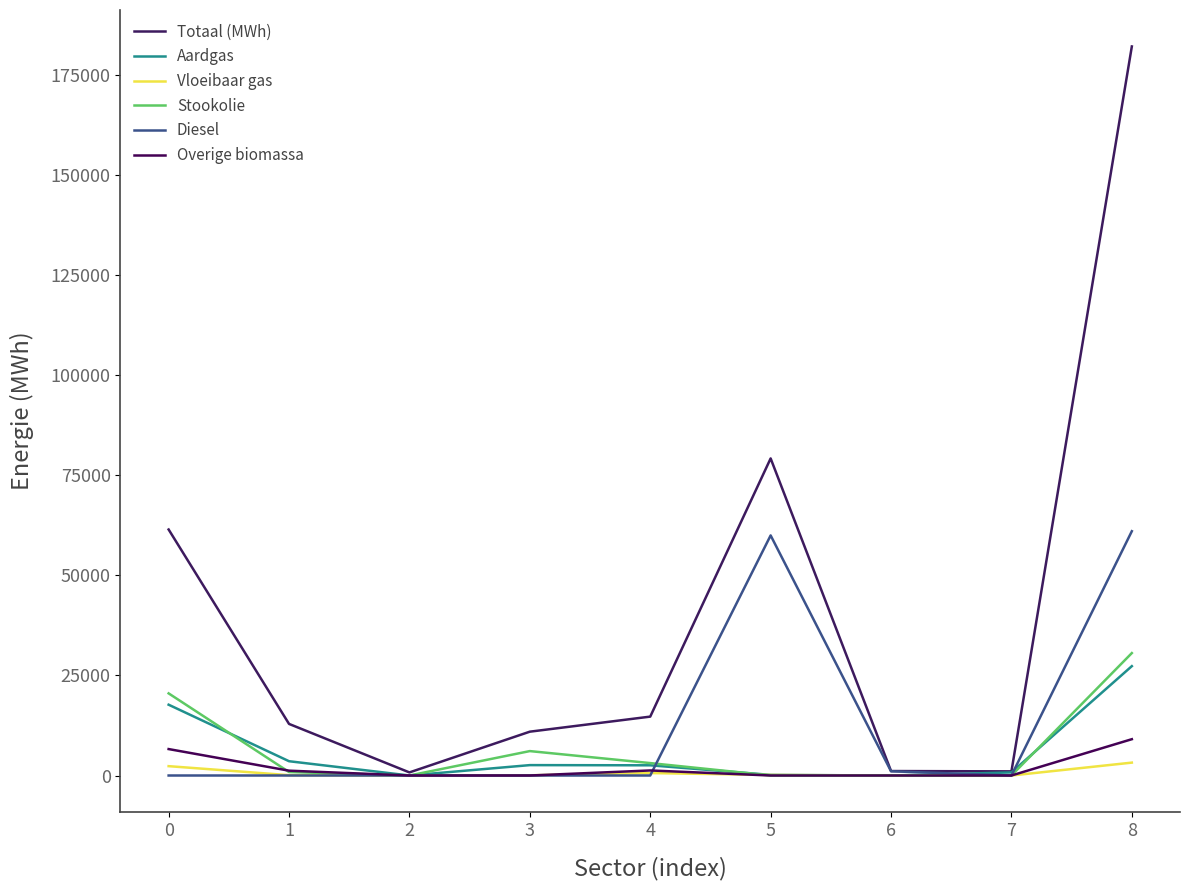

In Aardgas, how many points are lower than both neighbors (excluding endpoints)?

2